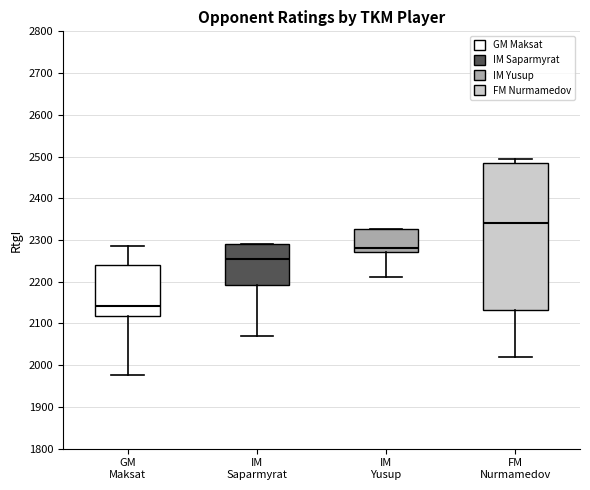

Where is the lower edge of the box for GM Maksat on the y-axis? The values are not printed on the chart, so give them approximately, as read against the axis.

2120